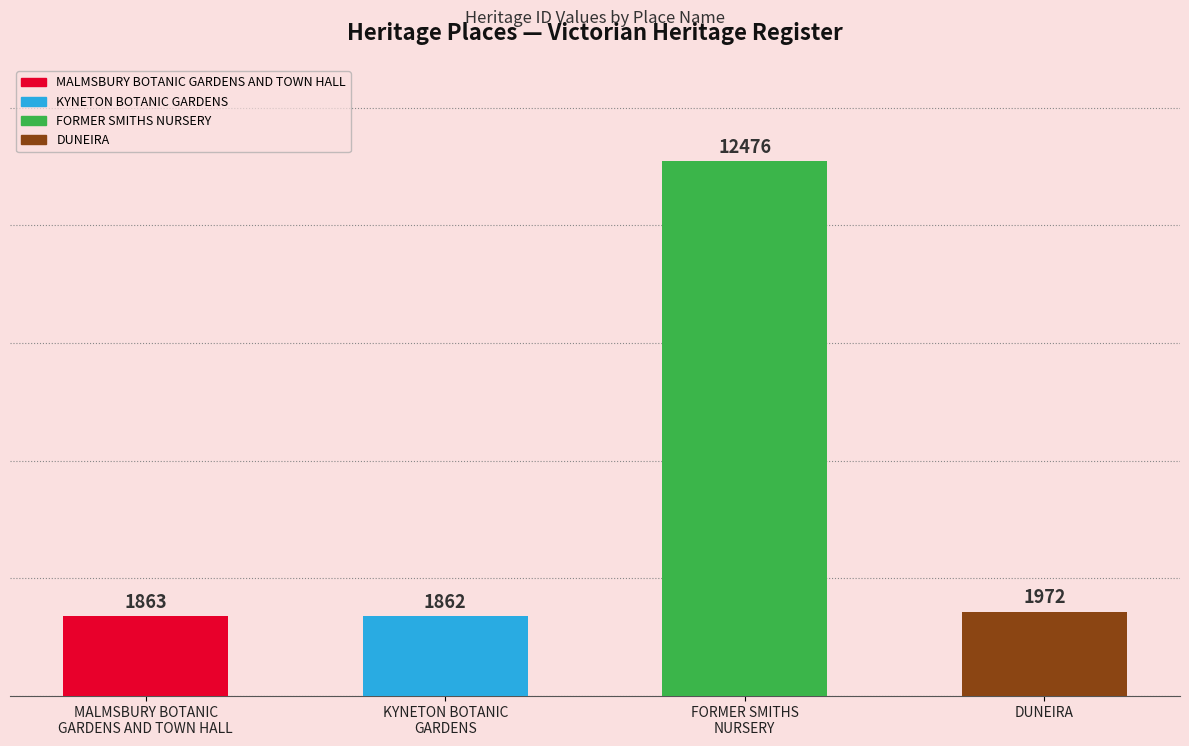

At which label is the value closest to 7169?

DUNEIRA